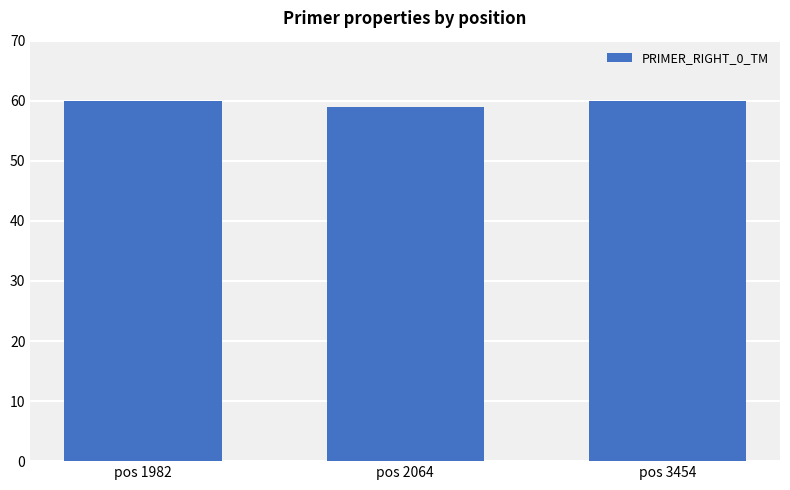

What is the value of the 3rd bar from the left?

60.0